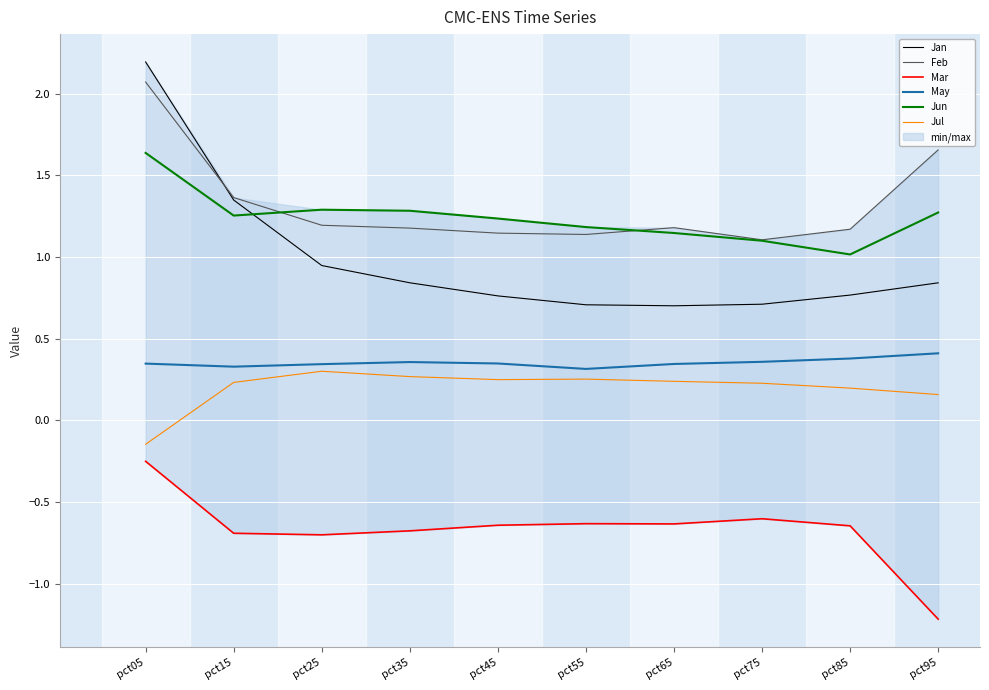

What is the maximum value shown in the chart?

2.2